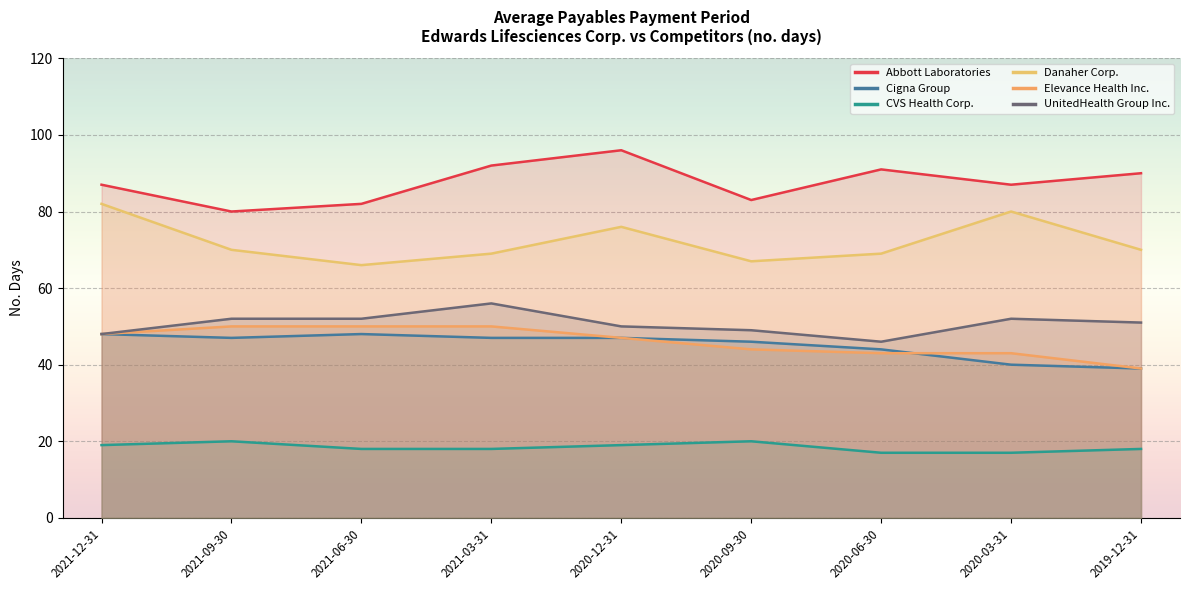

True or false: Danaher Corp. and CVS Health Corp. cross at least once.

False